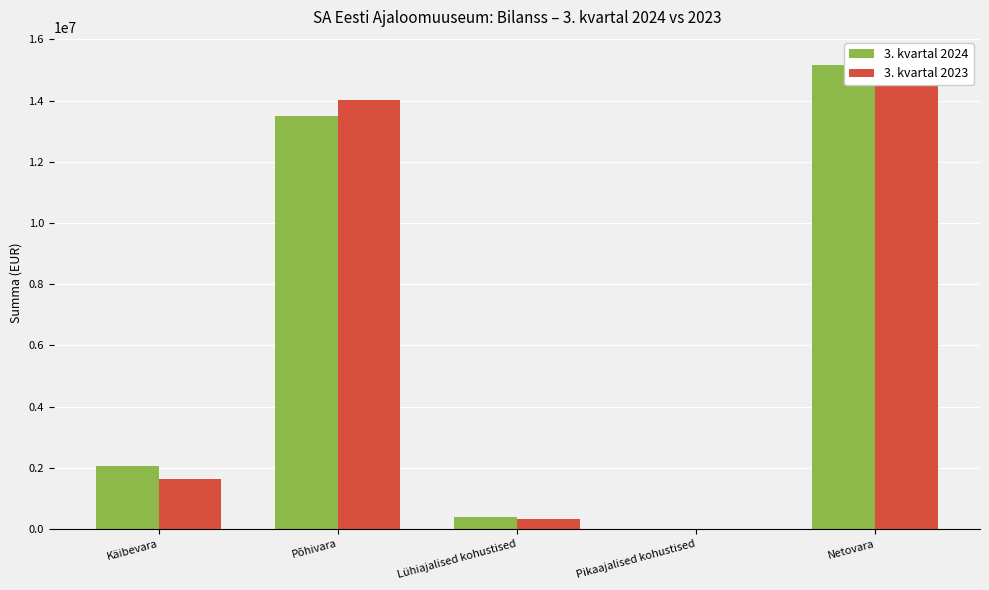

What is the minimum value shown in the chart?

3176.6